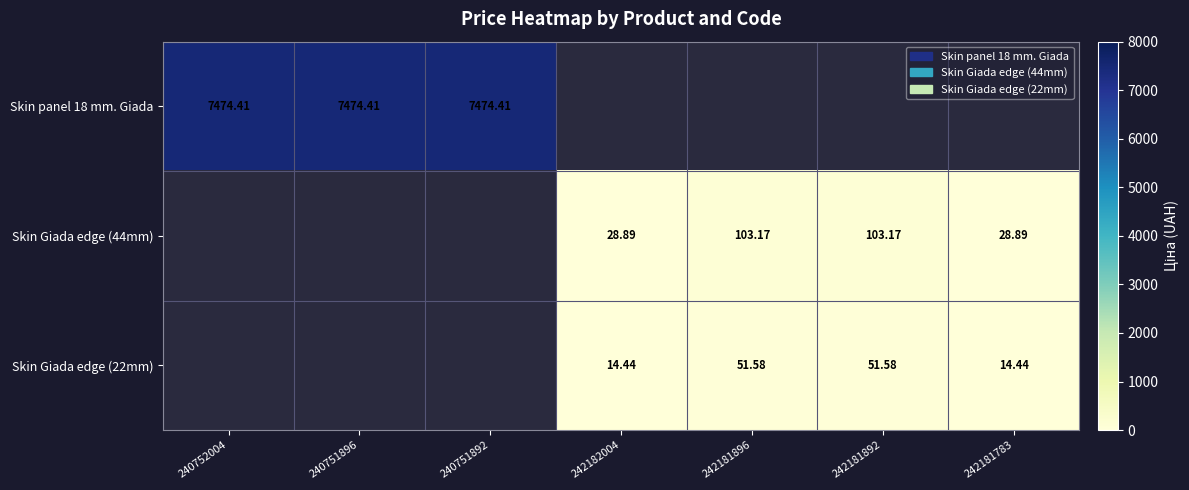

Is the value of Skin Giada edge (22mm) at 240752004 greater than the value of Skin Giada edge (44mm) at 242181896?

No